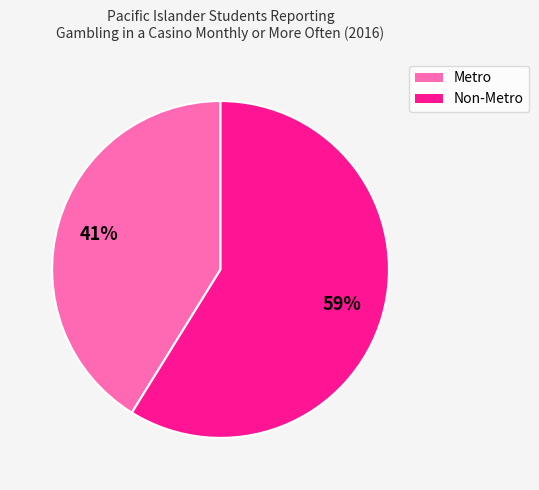

The Non-Metro slice represents 59% of the pie. True or false?

True